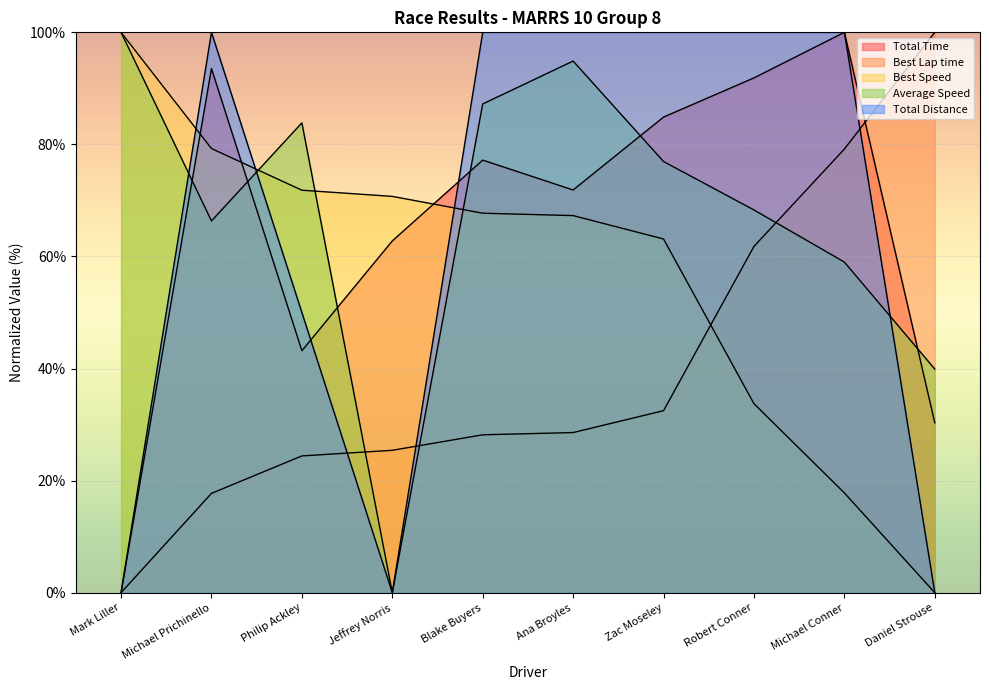

Which series has the widest spread of values?

Total Time